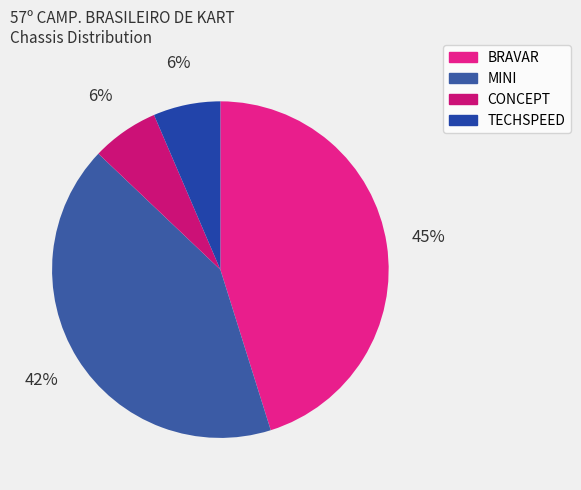

Is MINI the majority of the pie?

No